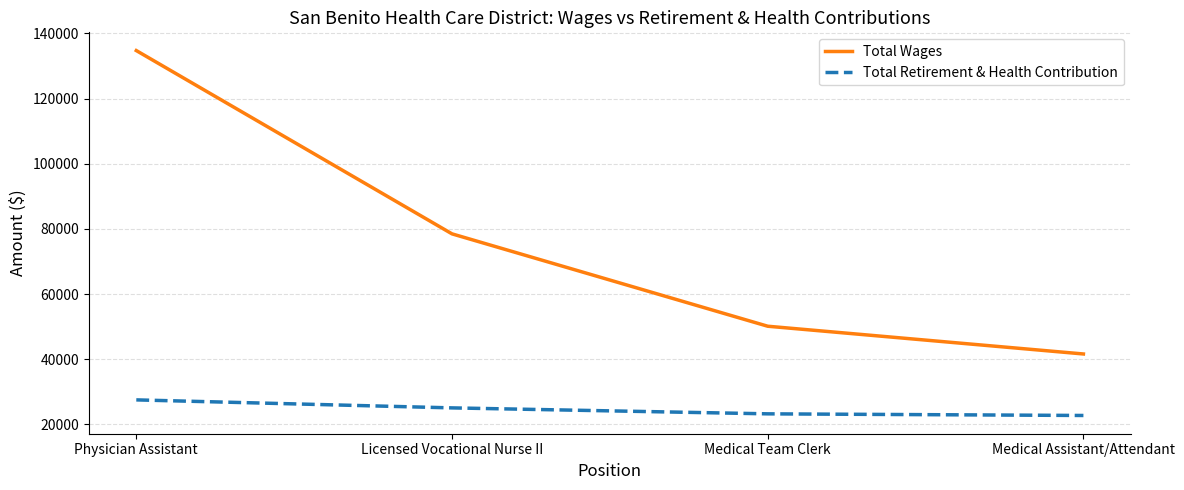

Is this an area chart (filled region under the line)?

No